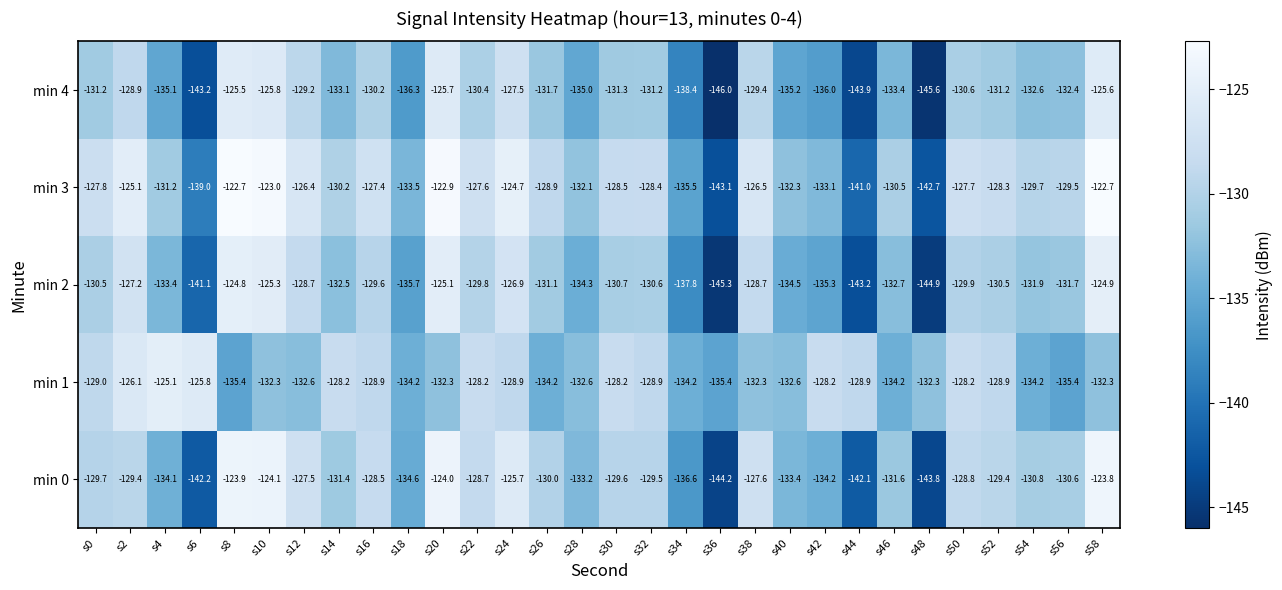

What is the difference between the second highest and second lowest values in the min 2 series?

20.0